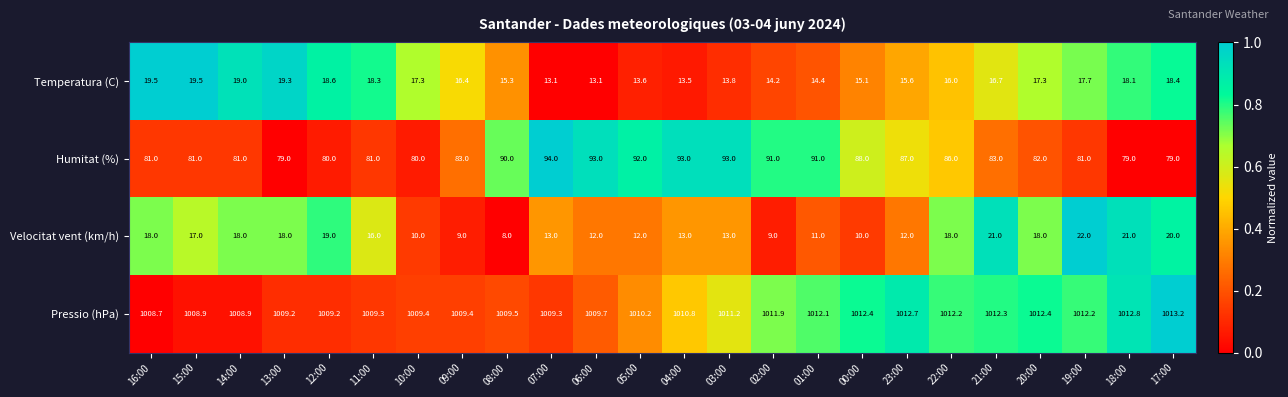

Which category has the lowest value across all series?

08:00